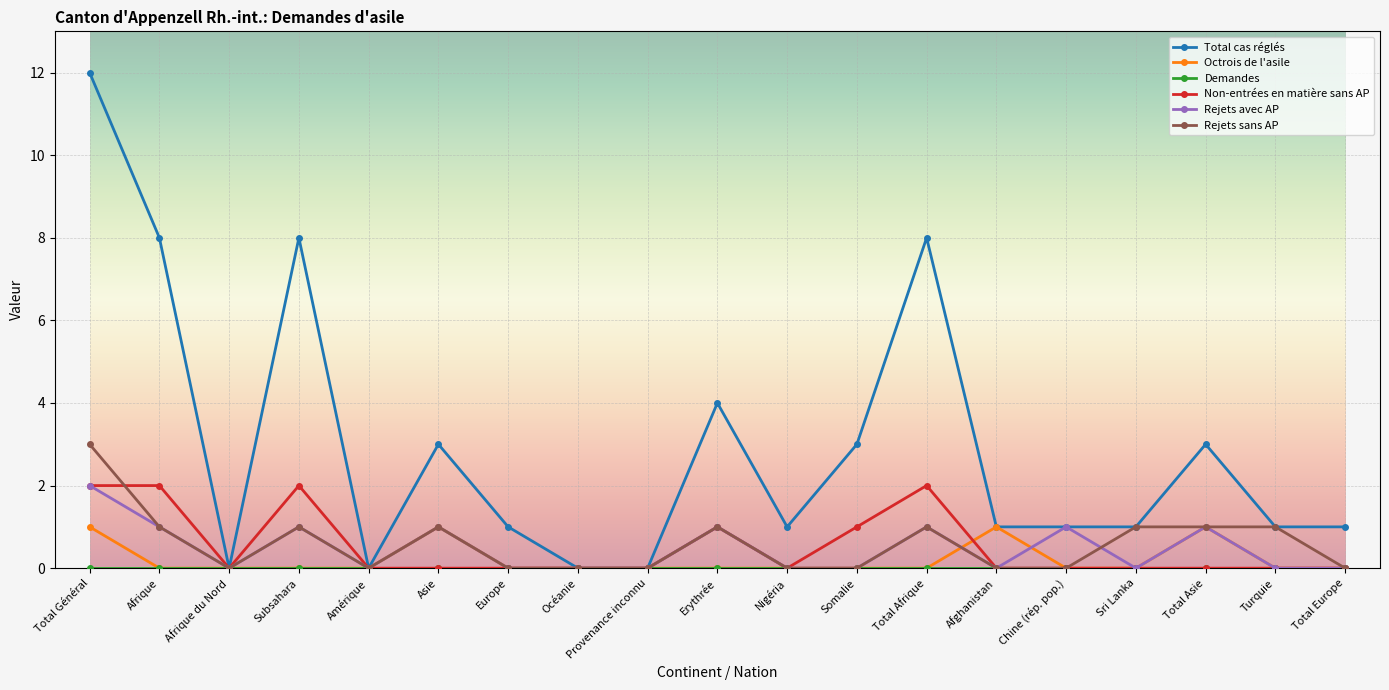

Which category has the highest value across all series?

Total Général